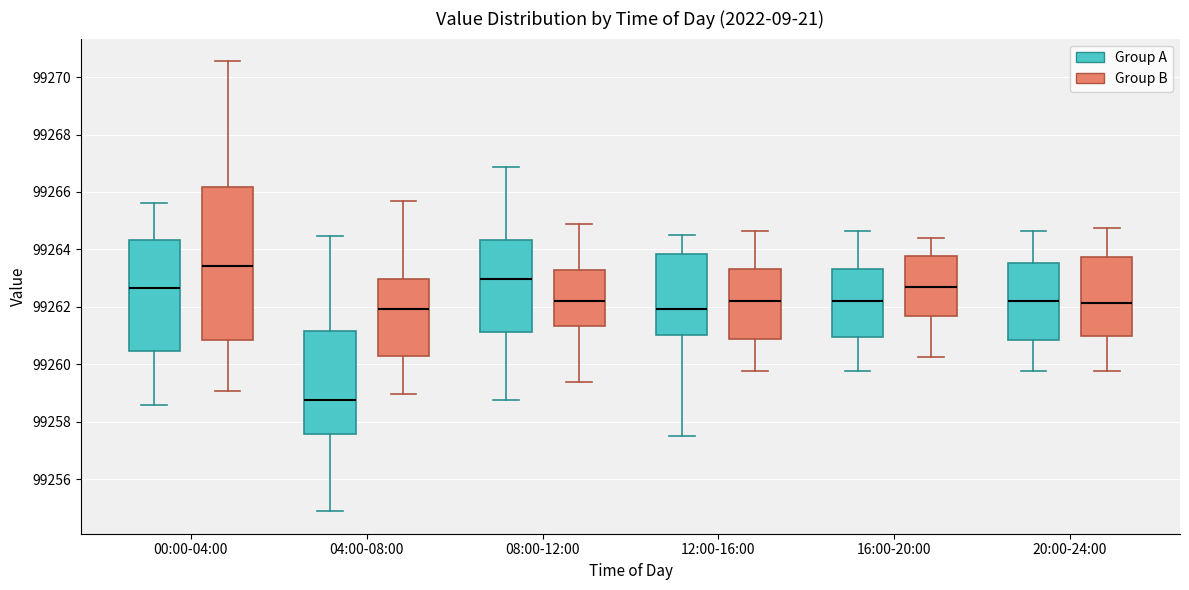

Comparing the boxes themselves (not the whiskers), which one is the tallest?

00:00-04:00 (Group B)